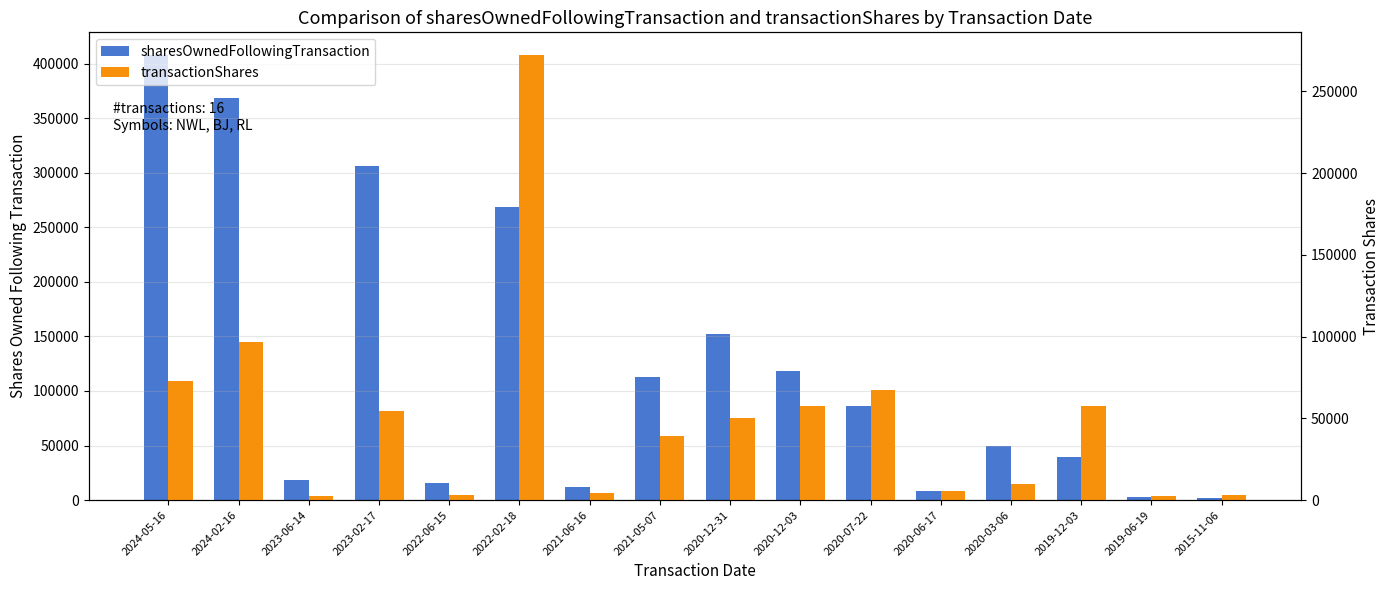

Does the chart contain any negative values?

No